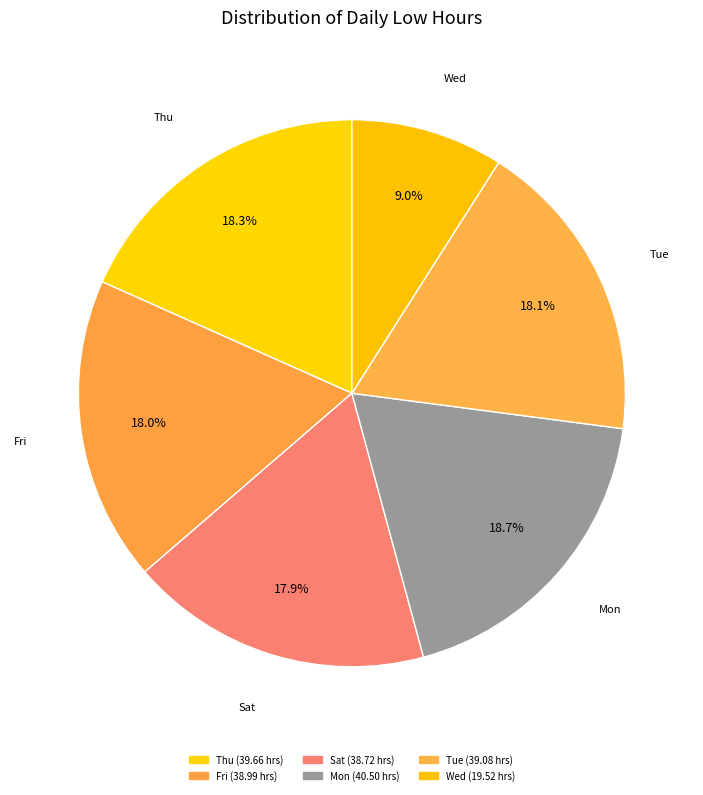

Count the number of slices in the pie.

6